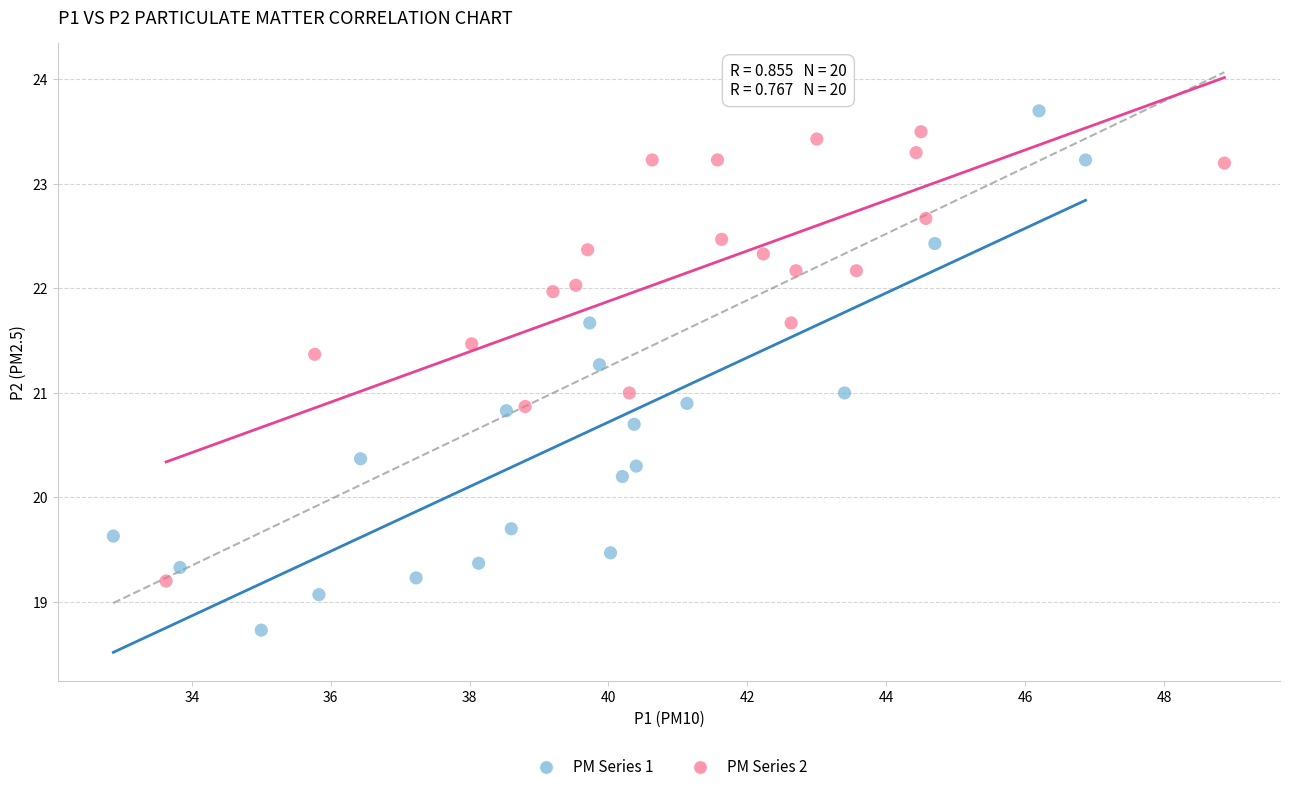

Which series has the largest Y range (max minus min)?

PM Series 1